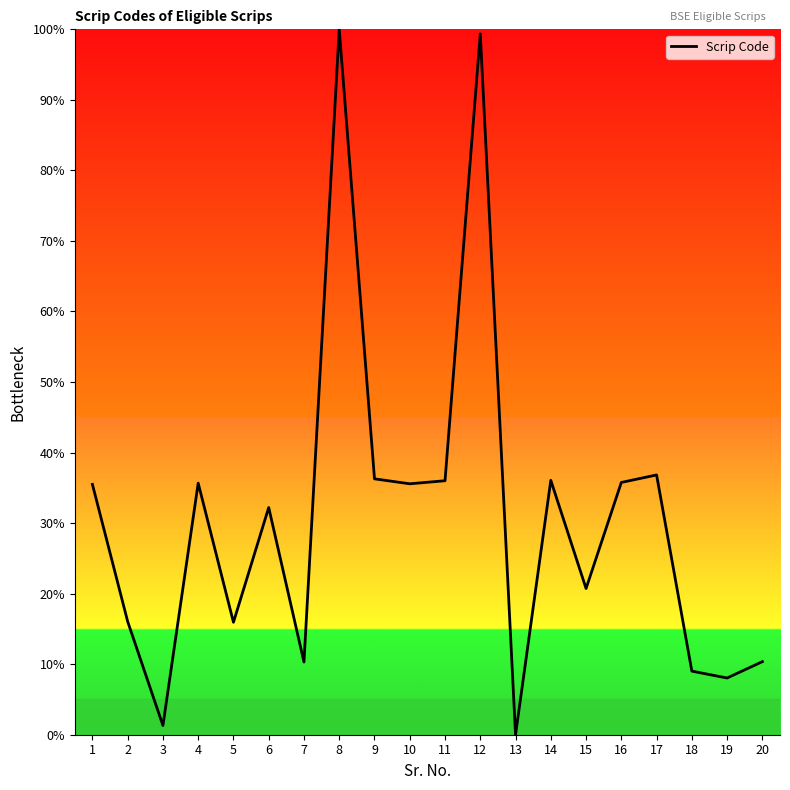

Is it true that the value at 16 is 24.2?

False